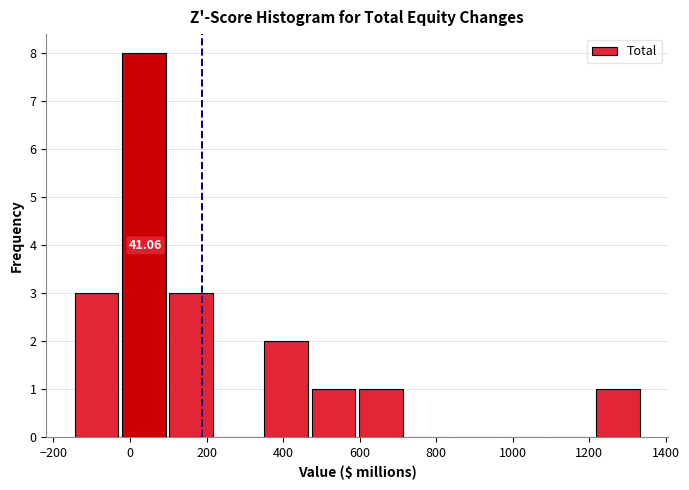

Which range on the x-axis has the tallest bar?

-20 to 100